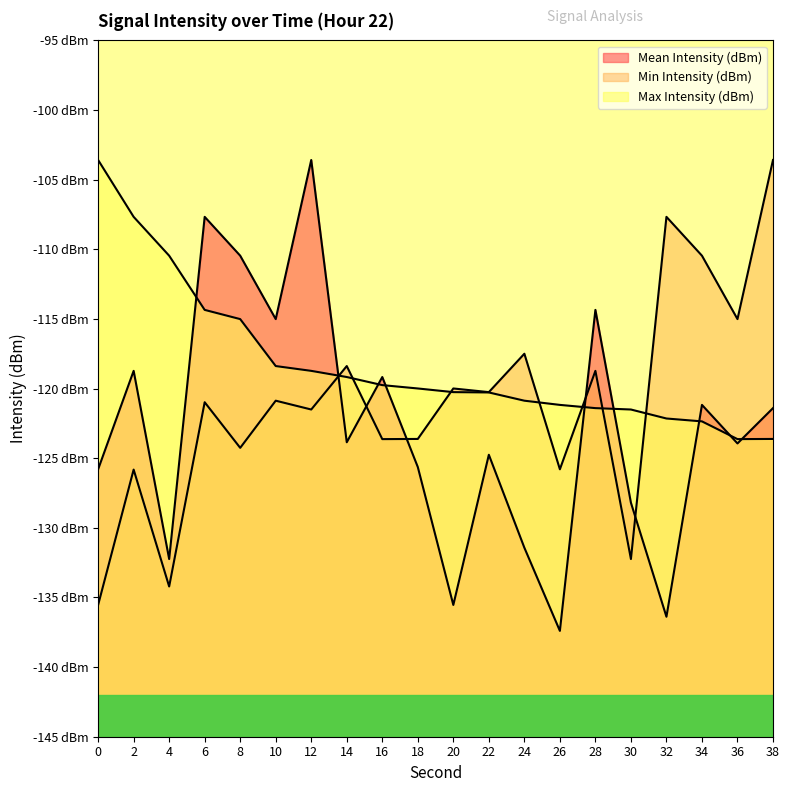

How many lines are shown in the chart?

3